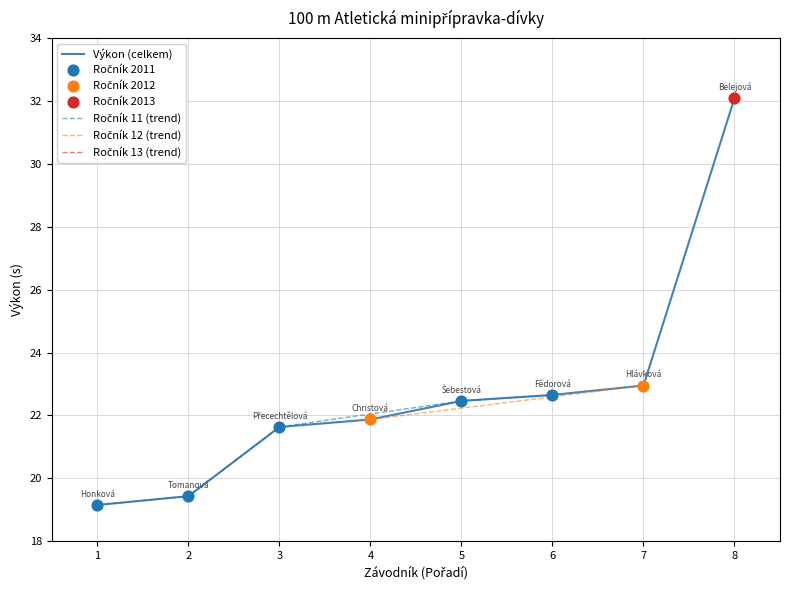

What is the ratio of the value at Šebestová Markéta to the value at Hlávková Adéla?

1.0